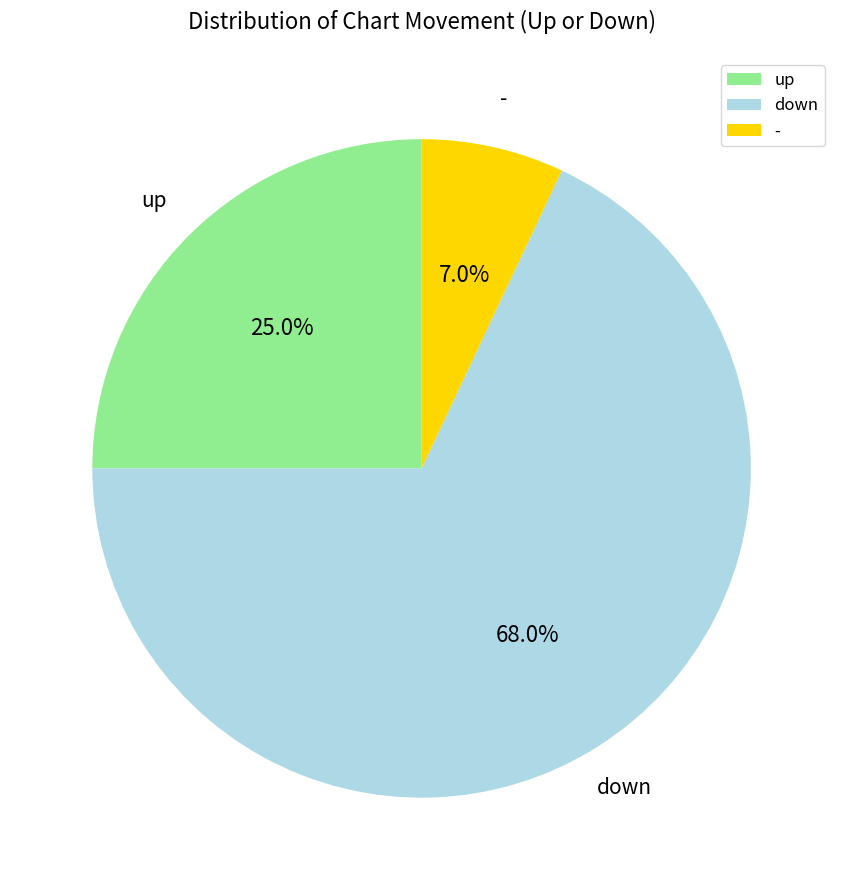

Is there any slice that represents more than half of the pie?

Yes